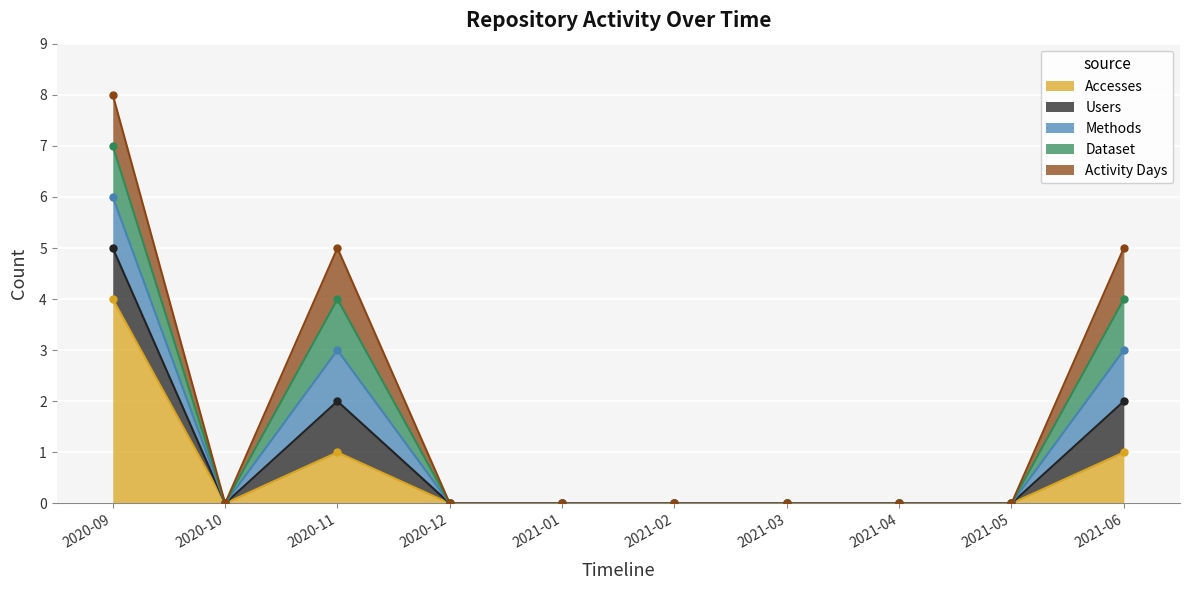

True or false: Methods has a value of 0 at 2021-02.

True